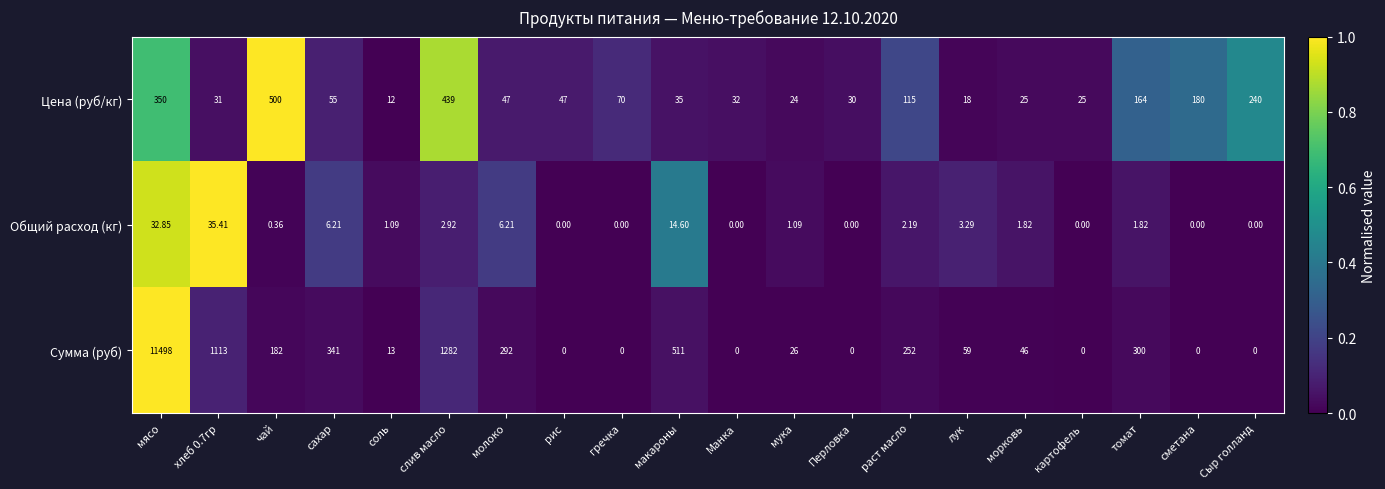

Which series has the largest total across all categories?

Сумма (руб)